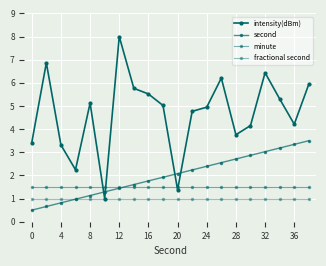

How many categories are shown in the chart?

20